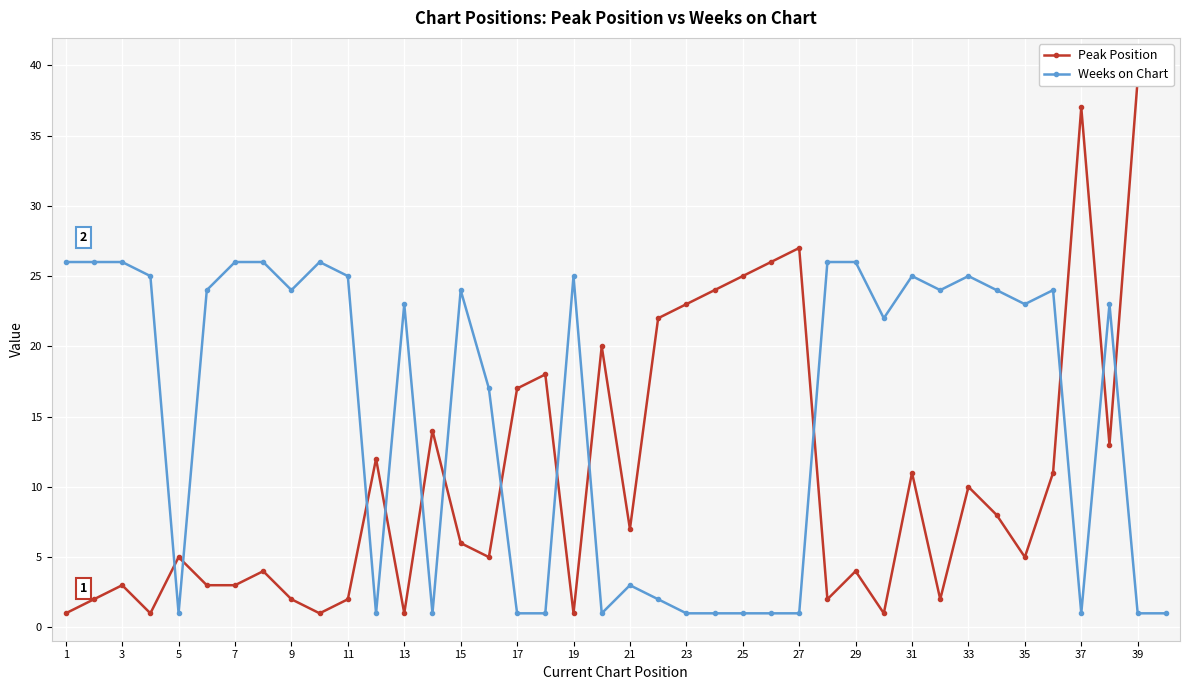

True or false: Weeks on Chart has a value of 43 at 15.

False